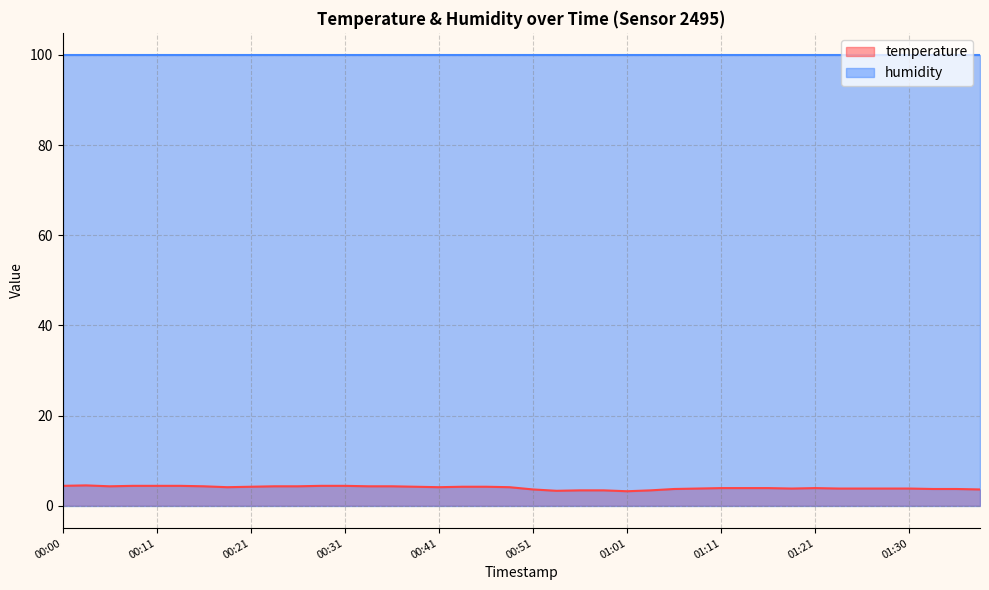

Approximately how many times larger is the value at 01:01 compared to 00:16?

0.7